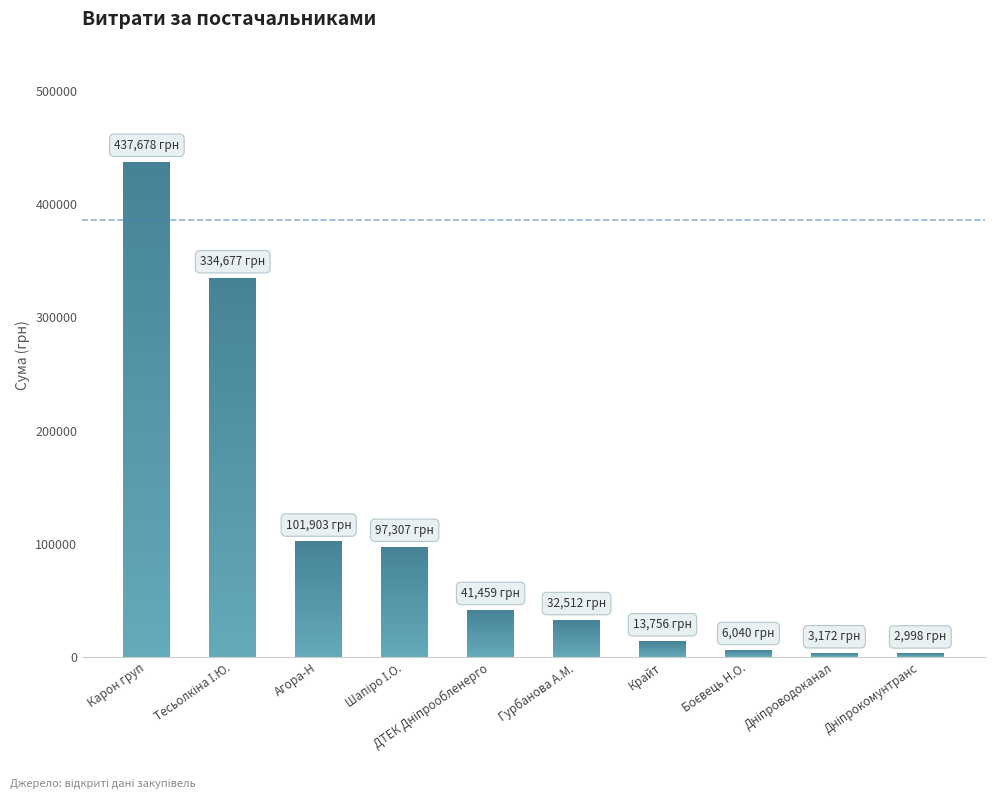

Where does the data first go above 41458?

Карон груп